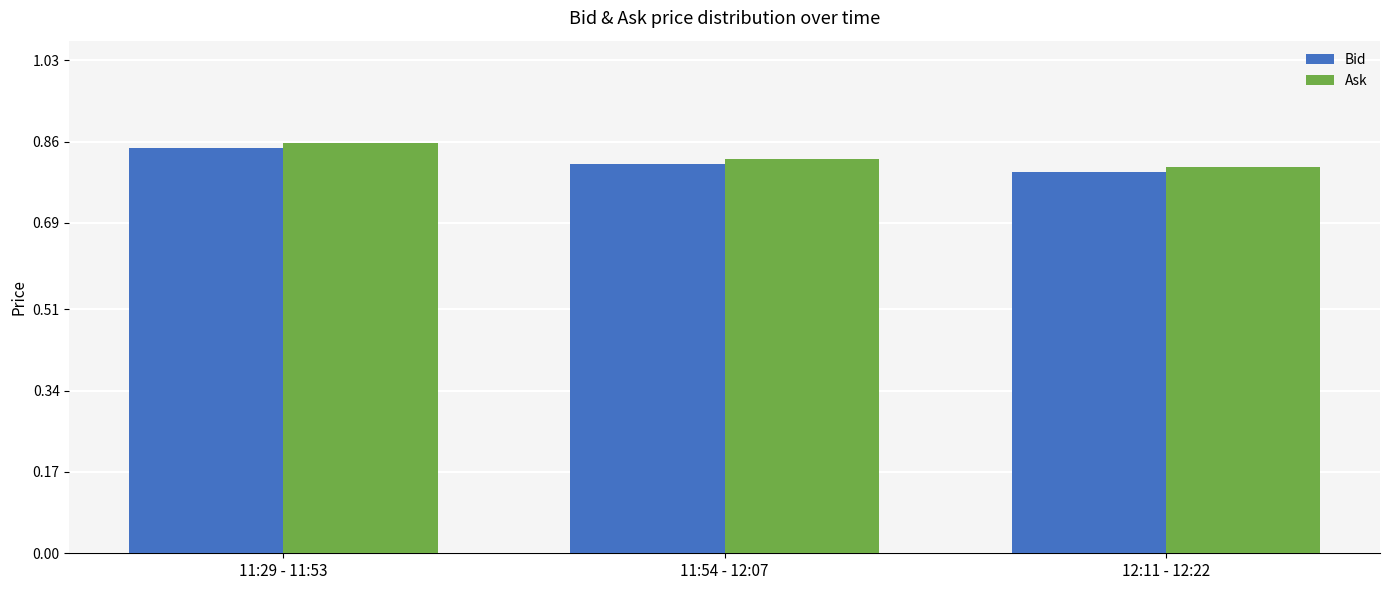

At which category does the chart reach its peak across all series?

11:29 - 11:53